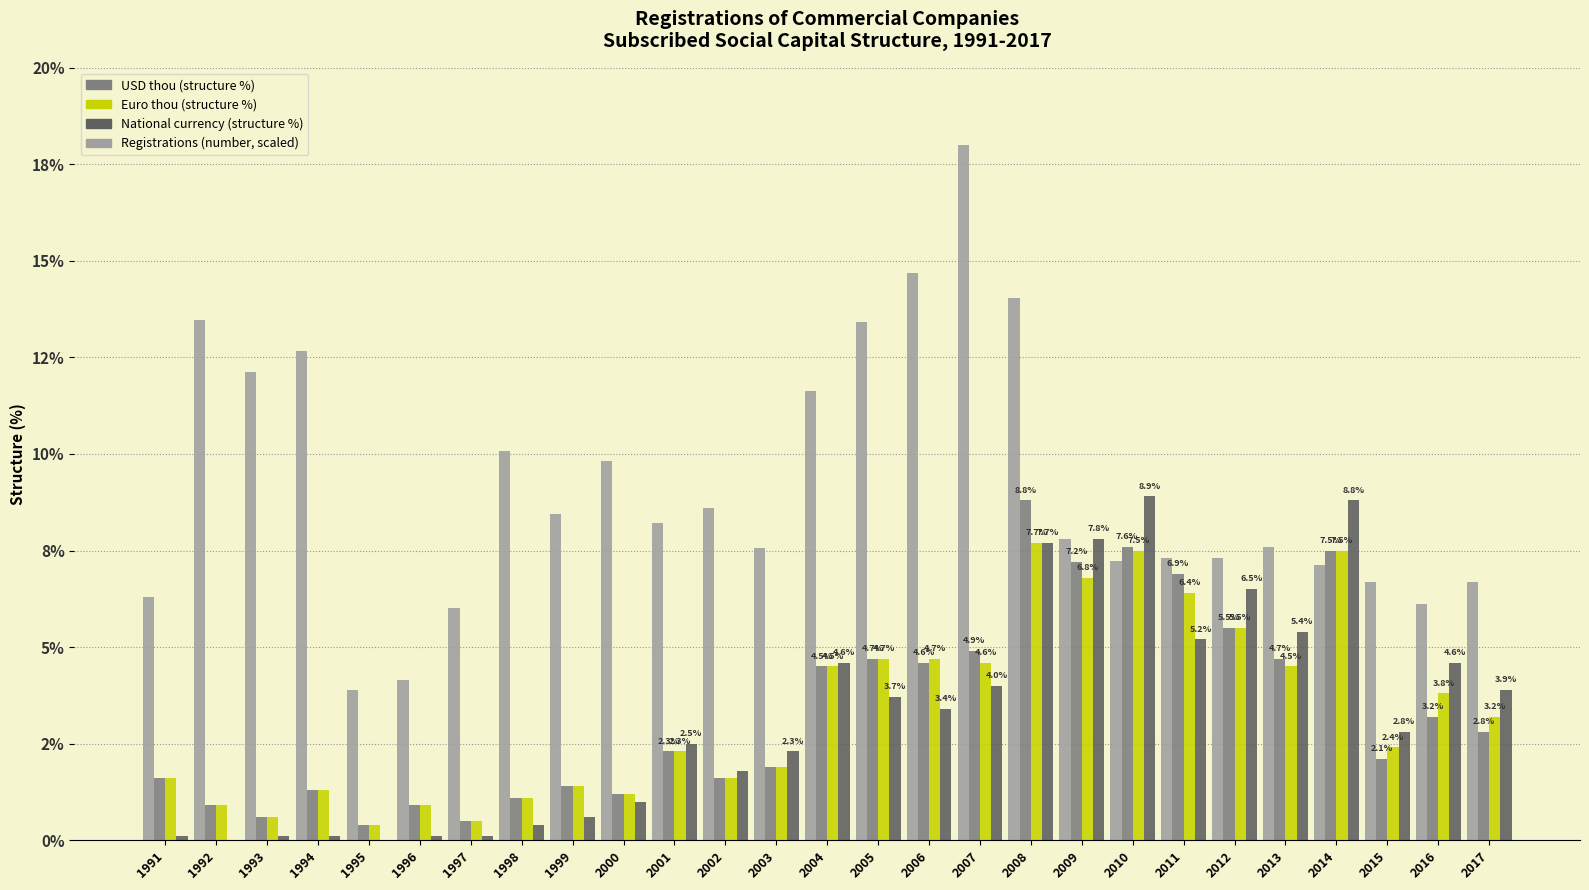

Reading left to right, transcribe all the data shown in this chart.

Registrations (number): 6.3	13.5	12.1	12.7	3.9	4.2	6.0	10.1	8.5	9.8	8.2	8.6	7.6	11.6	13.4	14.7	18.0	14.0	7.8	7.2	7.3	7.3	7.6	7.1	6.7	6.1	6.7
USD thou (structure %): 1.6	0.9	0.6	1.3	0.4	0.9	0.5	1.1	1.4	1.2	2.3	1.6	1.9	4.5	4.7	4.6	4.9	8.8	7.2	7.6	6.9	5.5	4.7	7.5	2.1	3.2	2.8
Euro thou (structure %): 1.6	0.9	0.6	1.3	0.4	0.9	0.5	1.1	1.4	1.2	2.3	1.6	1.9	4.5	4.7	4.7	4.6	7.7	6.8	7.5	6.4	5.5	4.5	7.5	2.4	3.8	3.2
National currency (structure %): 0.1	0.0	0.1	0.1	0.0	0.1	0.1	0.4	0.6	1.0	2.5	1.8	2.3	4.6	3.7	3.4	4.0	7.7	7.8	8.9	5.2	6.5	5.4	8.8	2.8	4.6	3.9